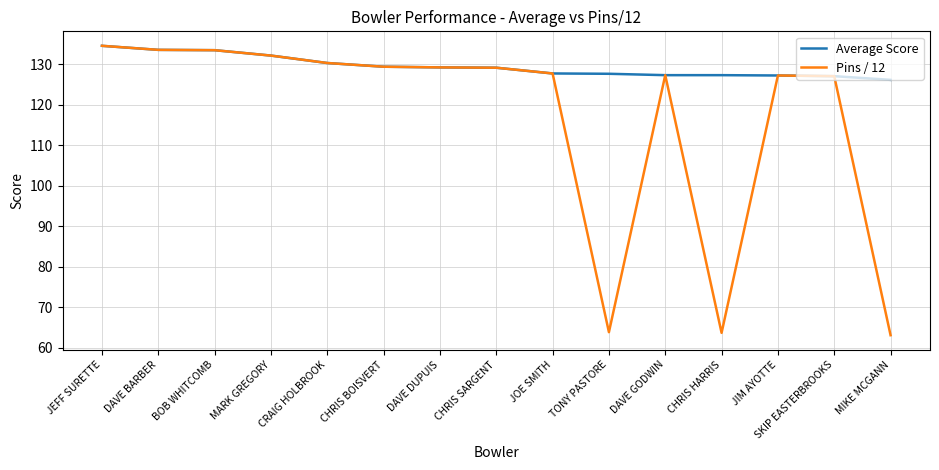

The value of Average Score at DAVE DUPUIS is 64.7. True or false?

False